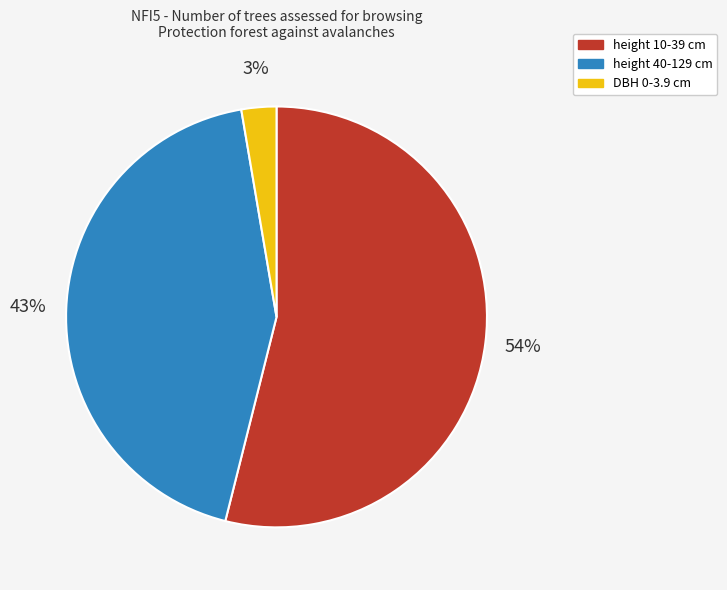

The height 40-129 cm slice represents 43% of the pie. True or false?

True